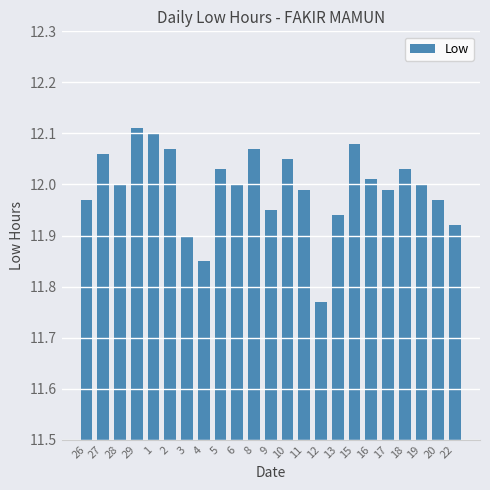

Which category has the lowest value across all series?

12